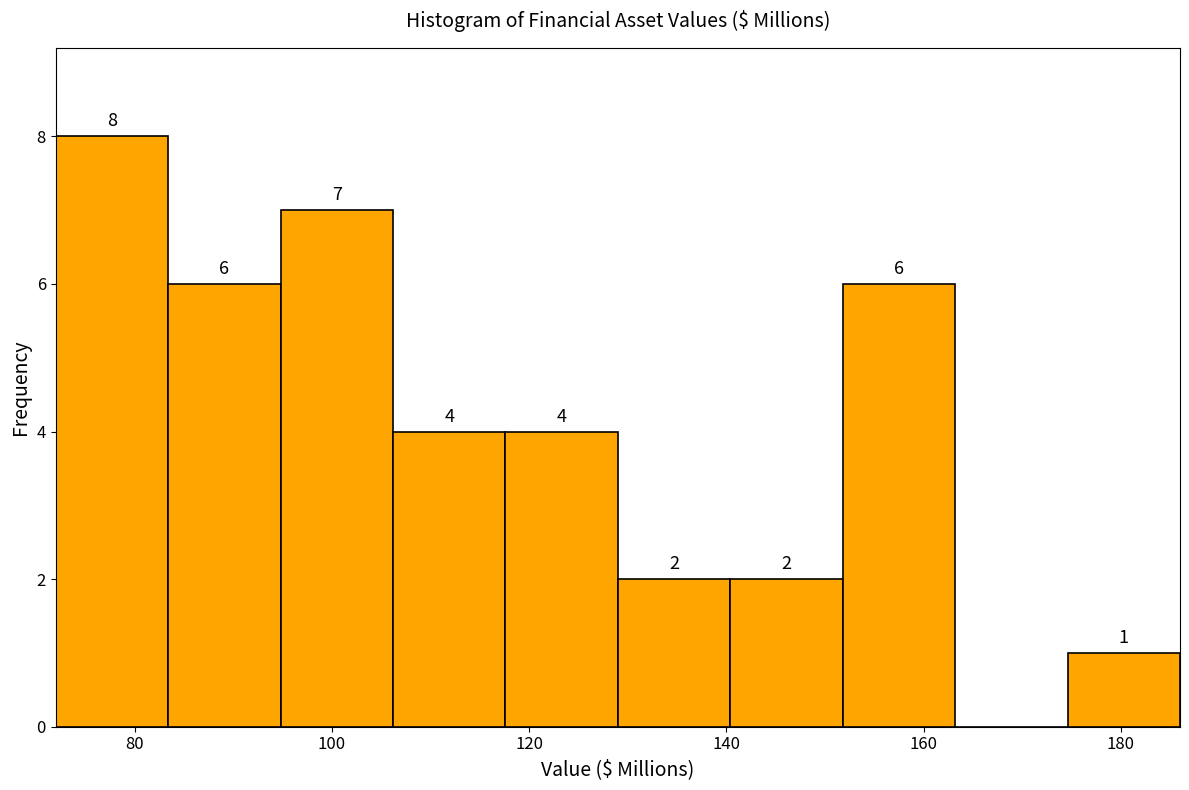

Over which range of the x-axis is the bar tallest?

72.0 to 83.4